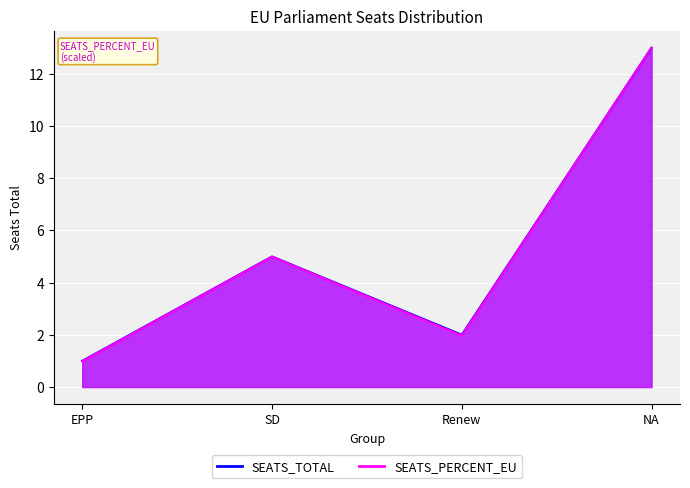

The value of SEATS_PERCENT_EU at NA is 13.0. True or false?

True